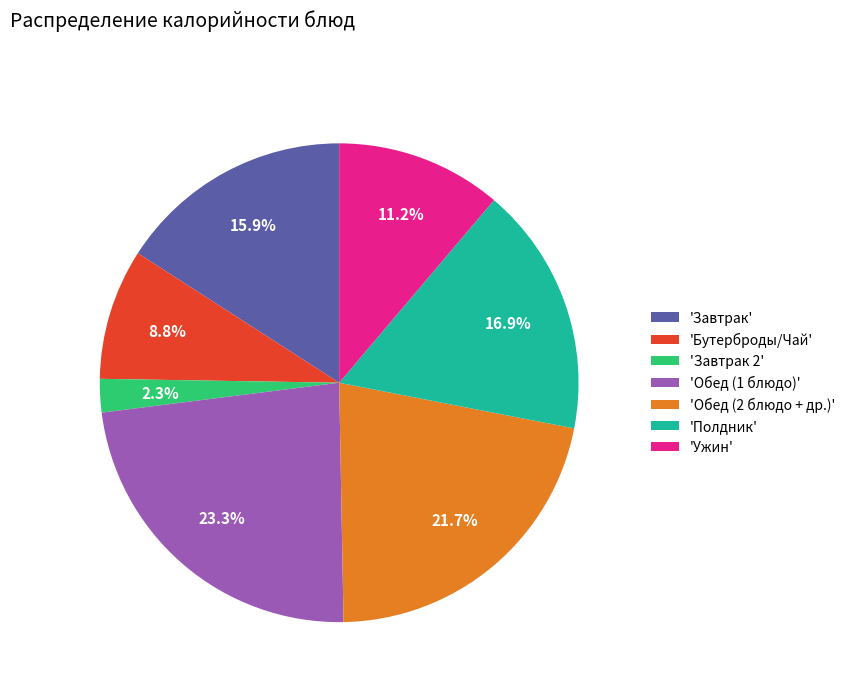

Is there a majority slice in this chart?

No